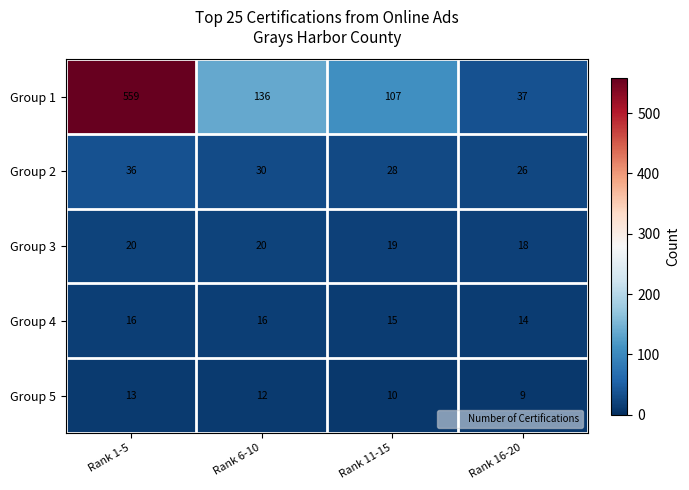

Read the Group 5 value at Rank 1-5.

13